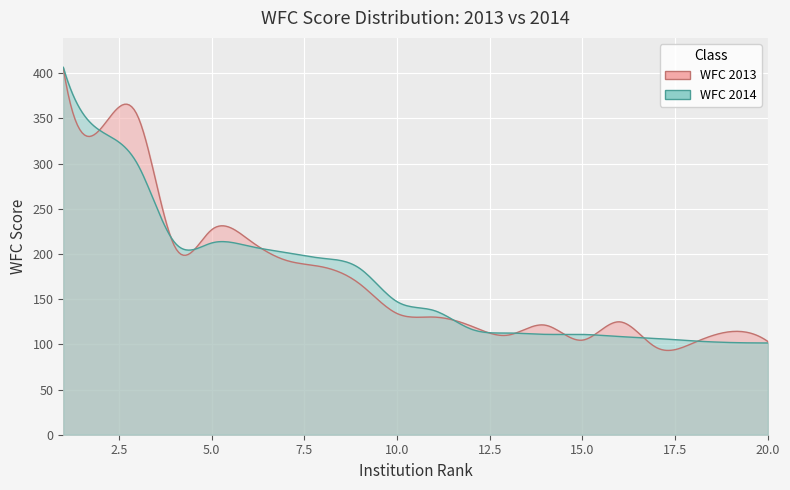

How many categories are shown in the chart?

20